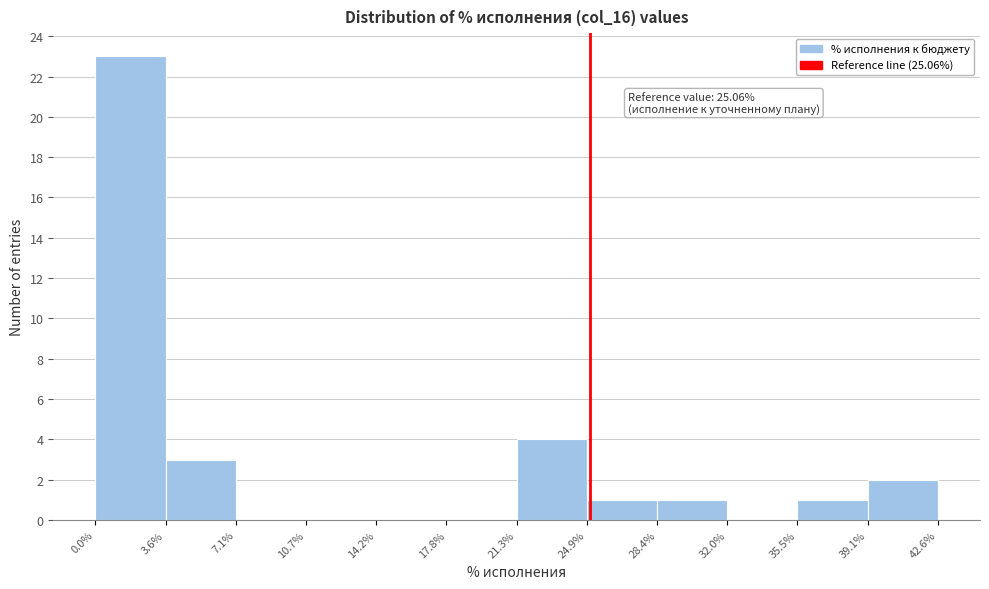

Over which range of the x-axis is the bar tallest?

0.0% to 3.6%